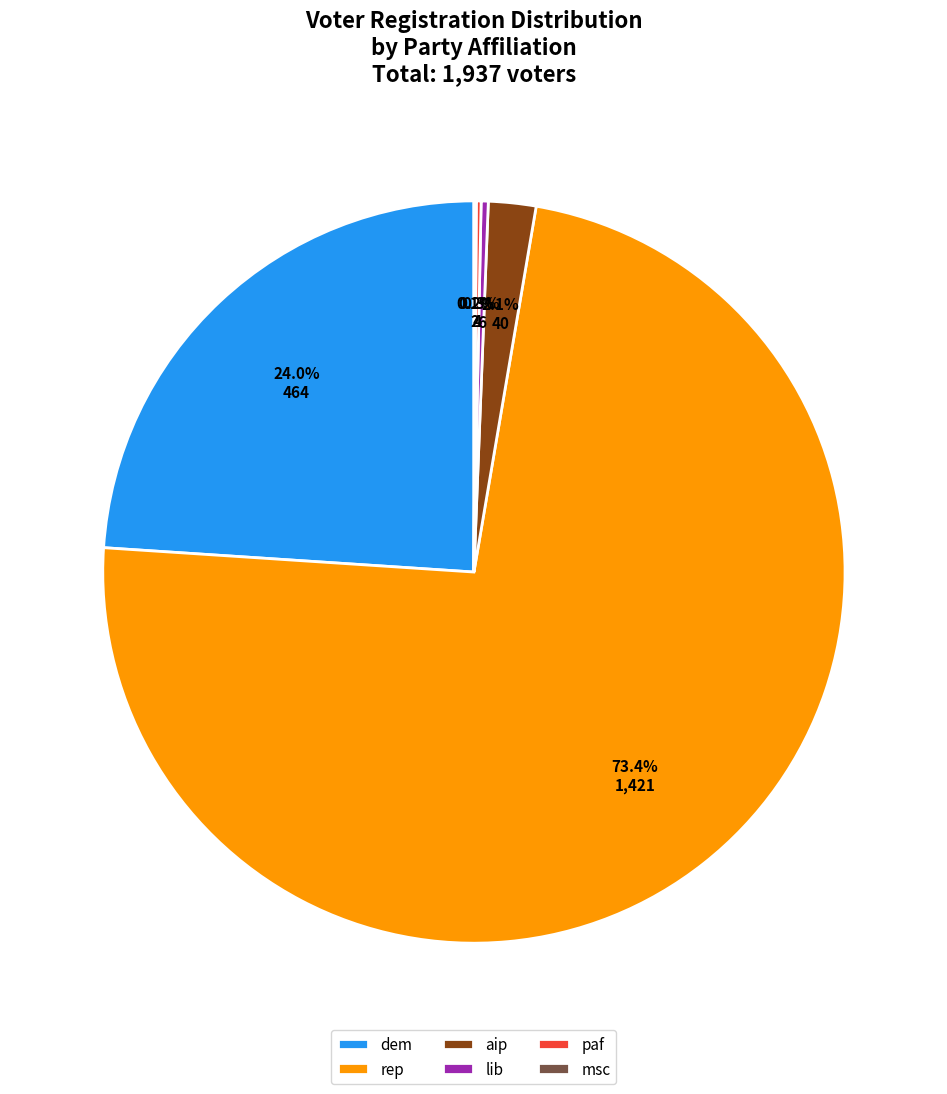

What is the largest slice in the pie chart?

rep